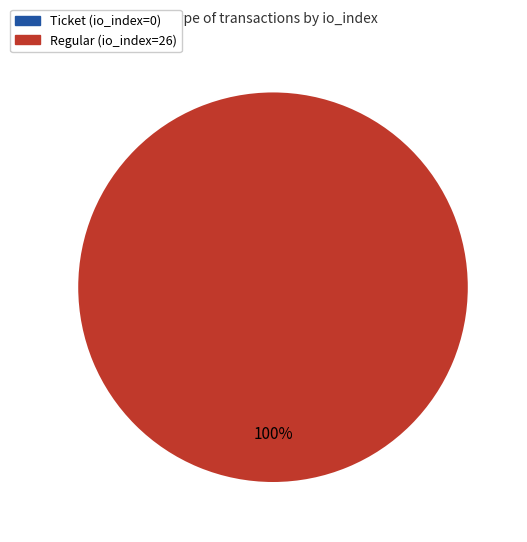

To the nearest percent, what percentage of the pie is Regular (io_index=26)?

100%